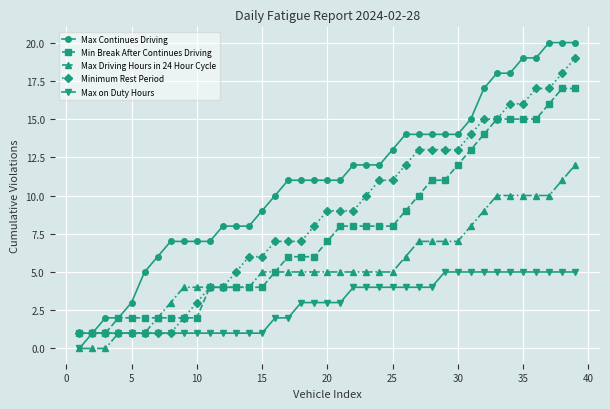

Which series has the largest total across all categories?

Max Continues Driving